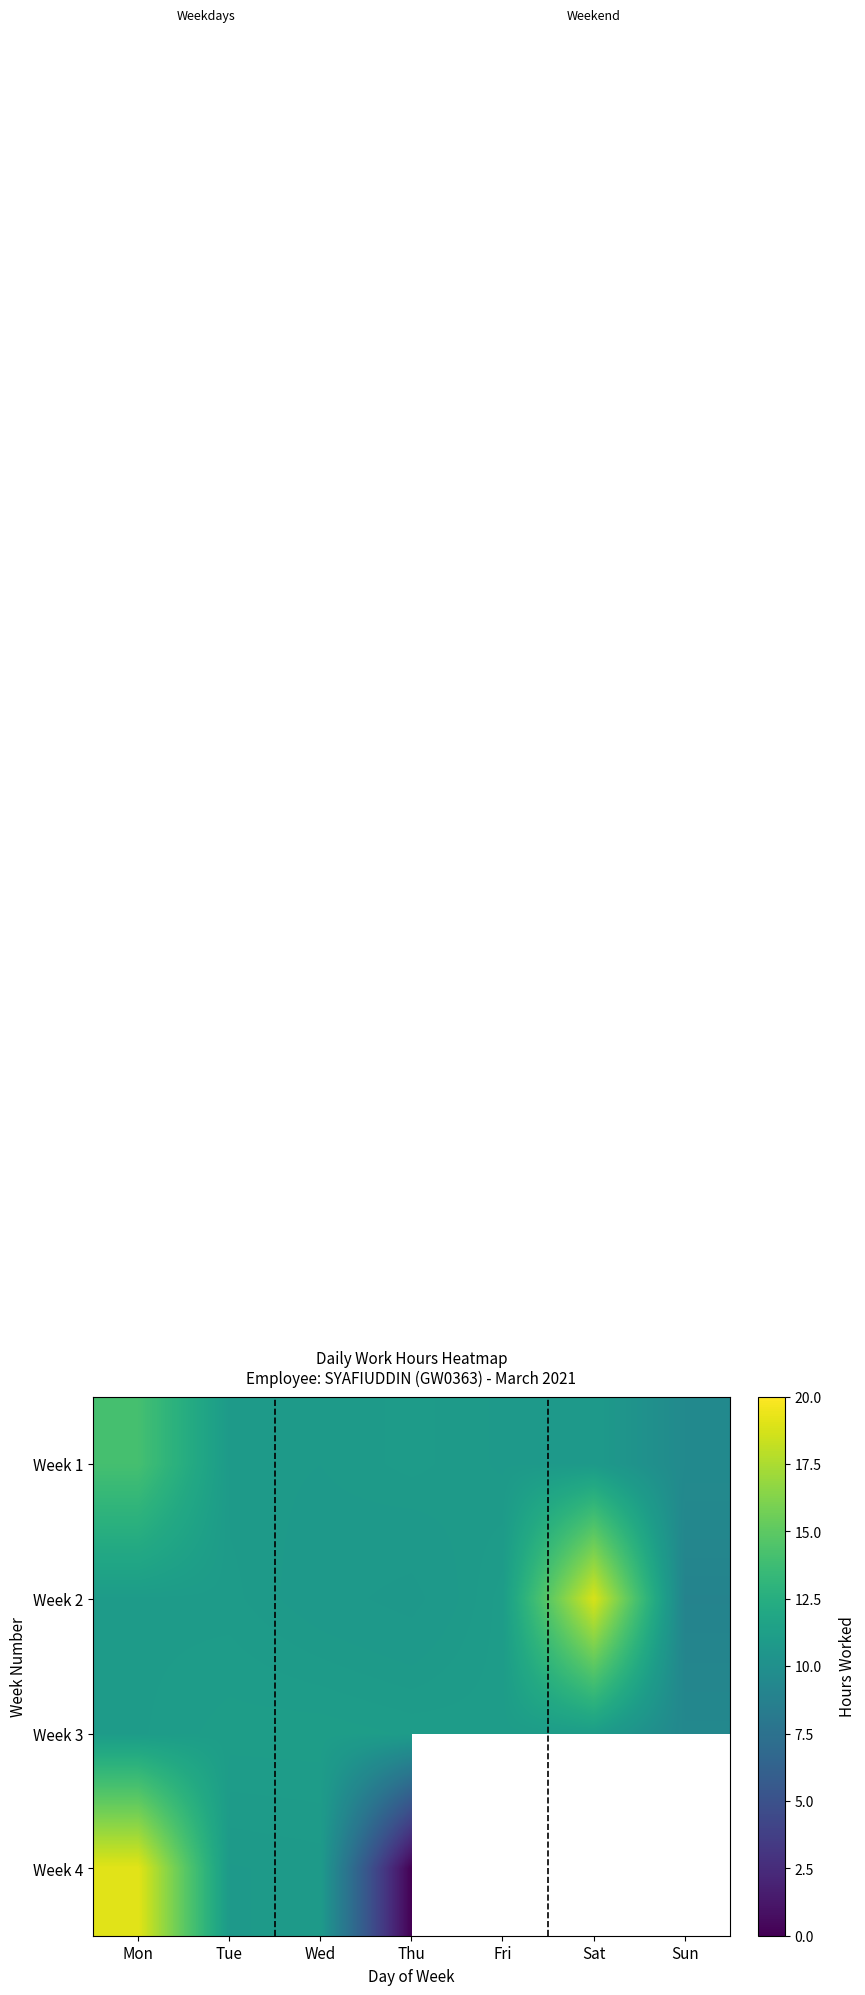

Rank the series by their average value, from lowest to highest.

Week 3, Week 1, Week 2, Week 4